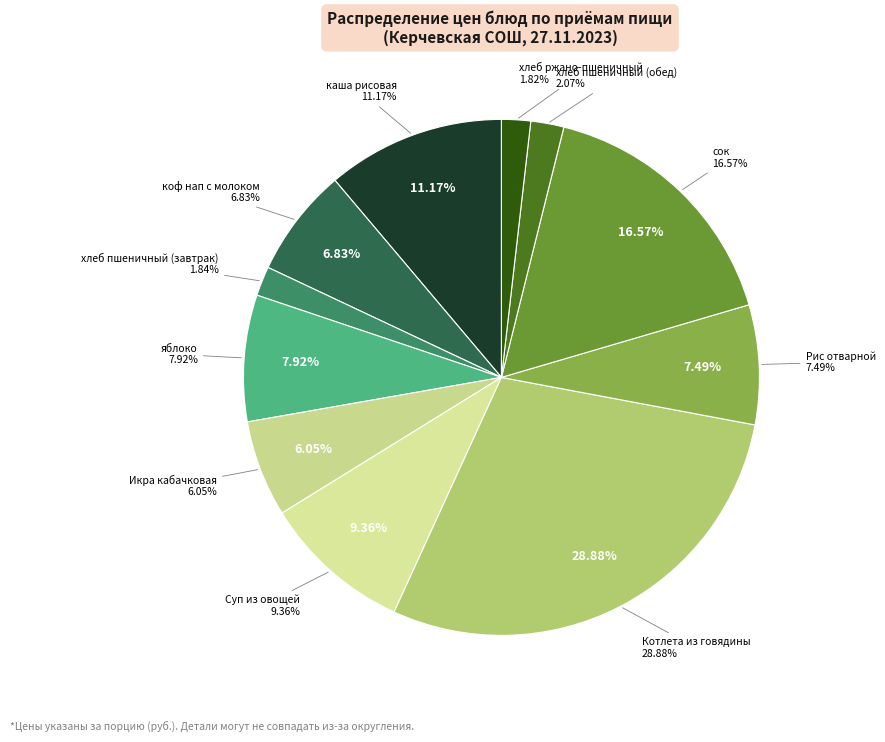

To the nearest percent, what is the average slice percentage?

9%